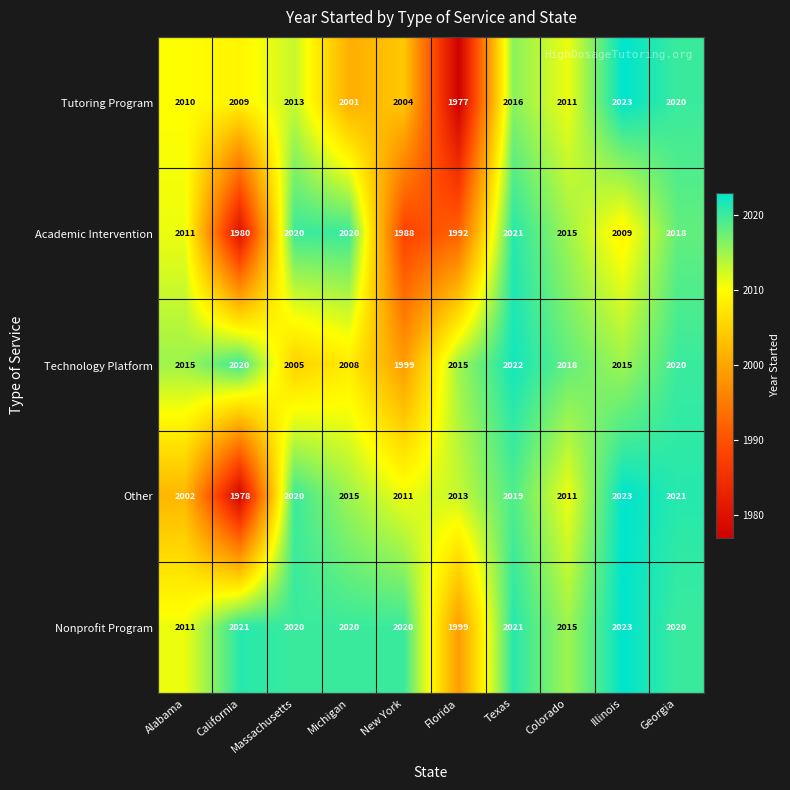

What is the highest value of the Technology Platform series?

2022